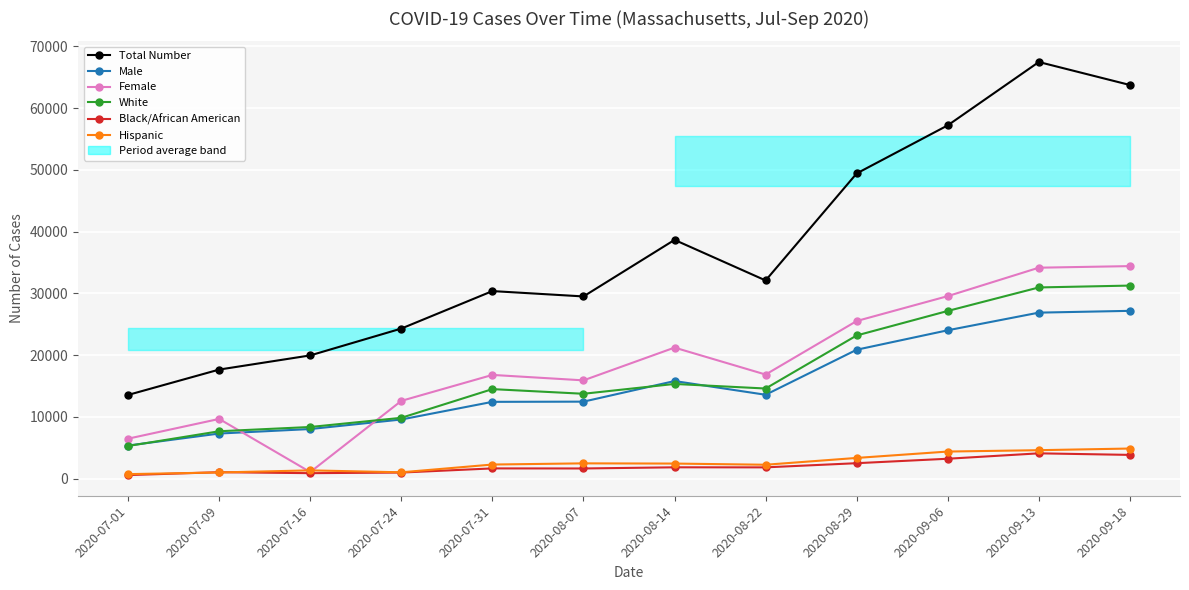

Reading left to right, list all the values displayed in this chart.

Total Number: 2020-07-01=13557	2020-07-09=17663	2020-07-16=19958	2020-07-24=24305	2020-07-31=30375	2020-08-07=29507	2020-08-14=38666	2020-08-22=32095	2020-08-29=49429	2020-09-06=57216	2020-09-13=67473	2020-09-18=63750
Male: 2020-07-01=5362	2020-07-09=7303	2020-07-16=8034	2020-07-24=9577	2020-07-31=12436	2020-08-07=12468	2020-08-14=15805	2020-08-22=13582	2020-08-29=20878	2020-09-06=24028	2020-09-13=26884	2020-09-18=27174
Female: 2020-07-01=6474	2020-07-09=9669	2020-07-16=1063	2020-07-24=12595	2020-07-31=16797	2020-08-07=15916	2020-08-14=21222	2020-08-22=16857	2020-08-29=25527	2020-09-06=29558	2020-09-13=34162	2020-09-18=34418
White: 2020-07-01=5288	2020-07-09=7673	2020-07-16=8364	2020-07-24=9850	2020-07-31=14498	2020-08-07=13743	2020-08-14=15335	2020-08-22=14595	2020-08-29=23188	2020-09-06=27156	2020-09-13=30964	2020-09-18=31265
Black/African American: 2020-07-01=574	2020-07-09=1044	2020-07-16=885	2020-07-24=985	2020-07-31=1657	2020-08-07=1646	2020-08-14=1834	2020-08-22=1826	2020-08-29=2501	2020-09-06=3222	2020-09-13=4098	2020-09-18=3845
Hispanic: 2020-07-01=729	2020-07-09=999	2020-07-16=1337	2020-07-24=1026	2020-07-31=2283	2020-08-07=2474	2020-08-14=2440	2020-08-22=2250	2020-08-29=3353	2020-09-06=4386	2020-09-13=4607	2020-09-18=4875